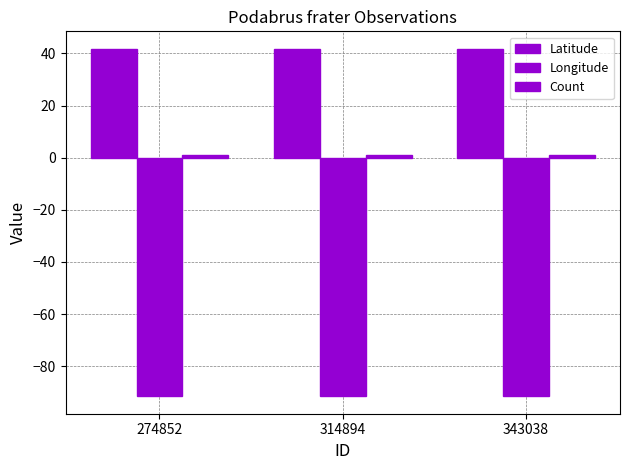

Does the chart contain stacked bars?

No